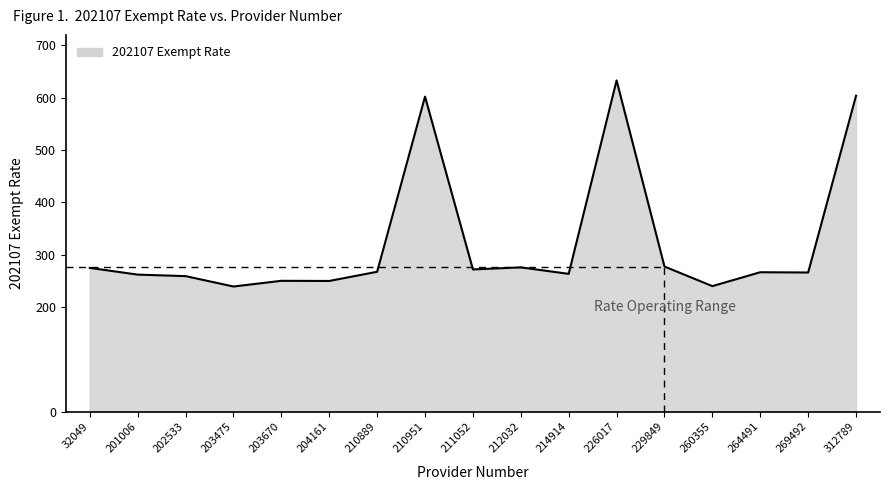

What is the minimum value shown in the chart?

239.1